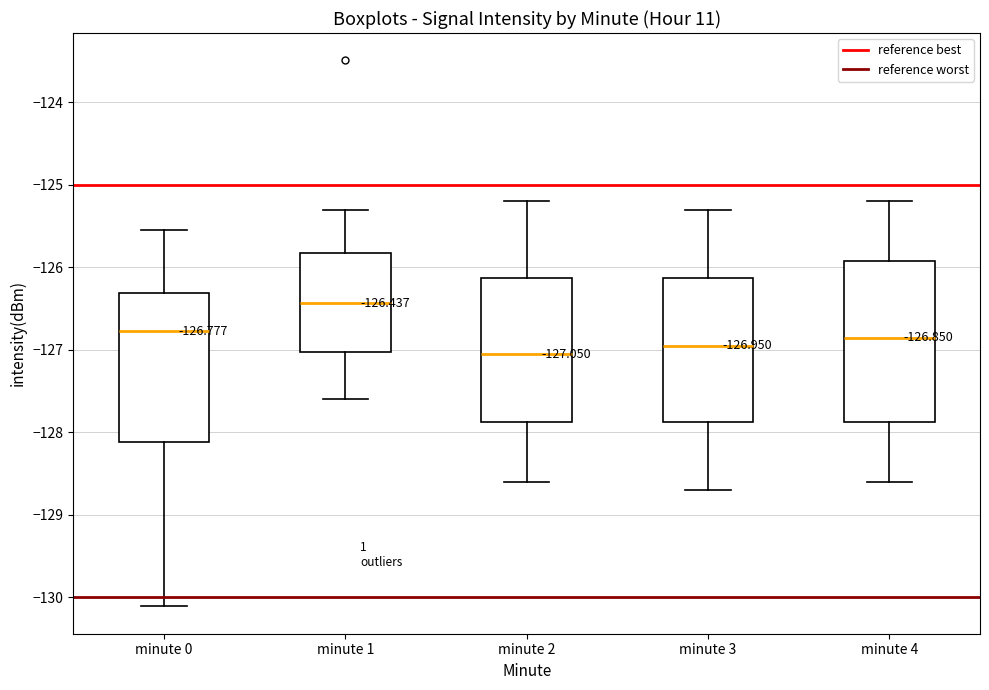

Comparing the boxes themselves (not the whiskers), which one is the tallest?

minute 4